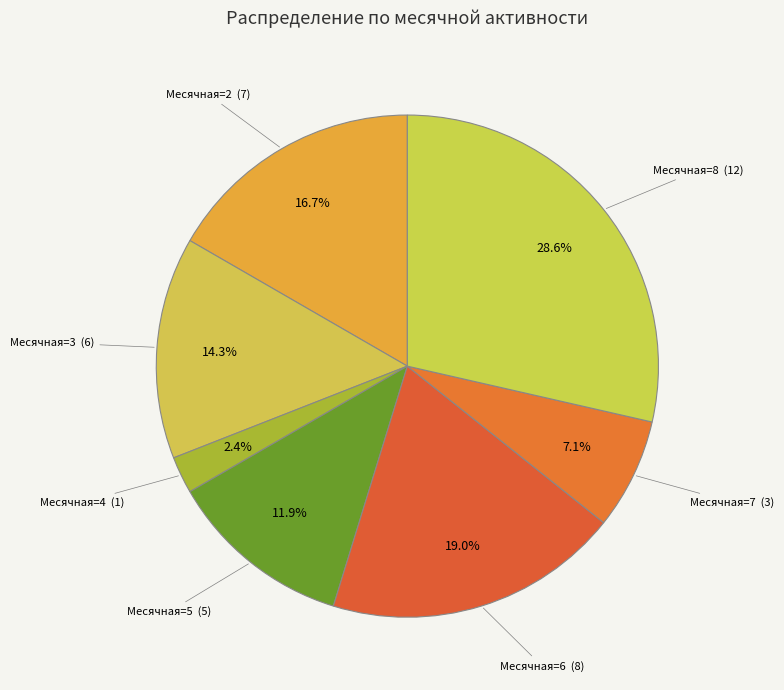

Does any single category account for the majority?

No